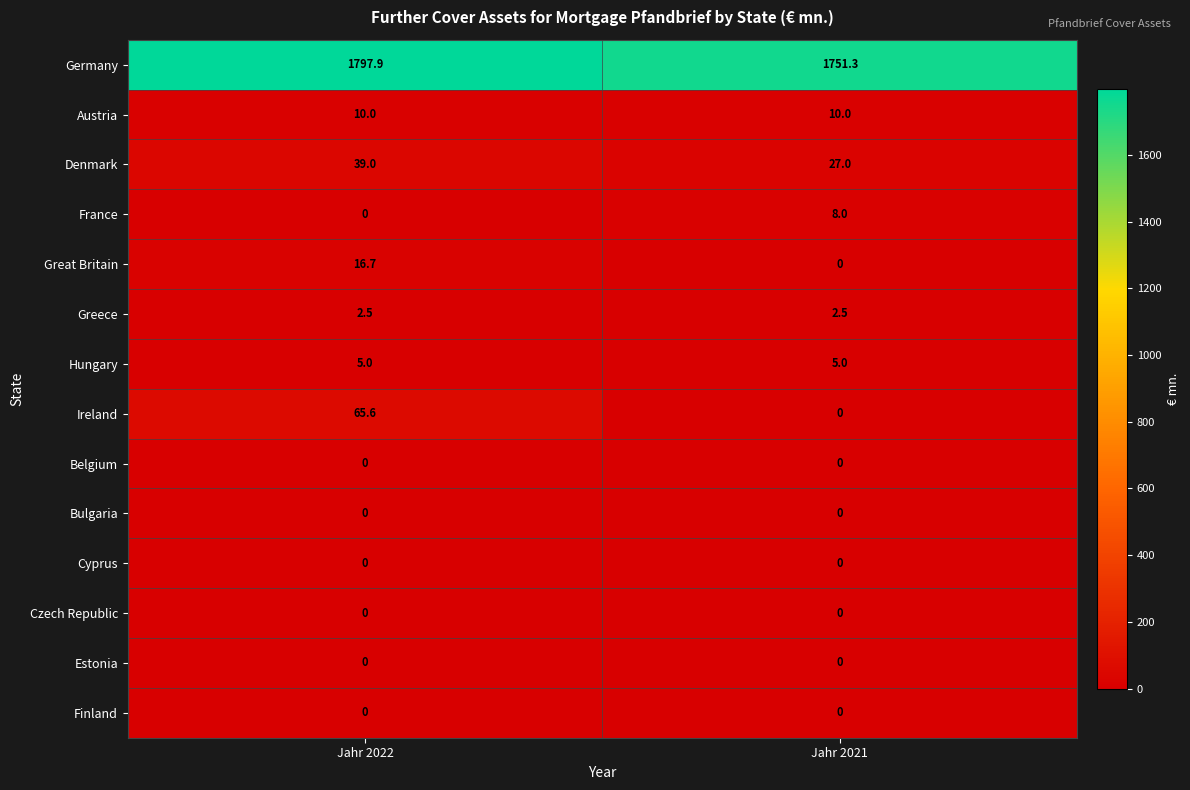

List the labels in order of France value, smallest first.

Jahr 2022, Jahr 2021